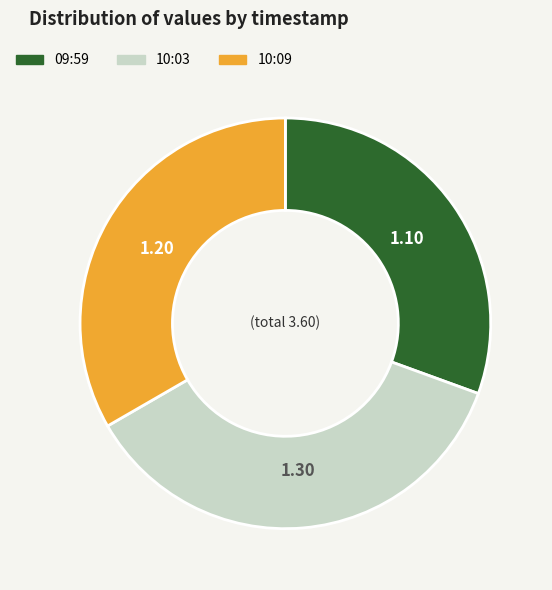

How many segments does this pie chart have?

3